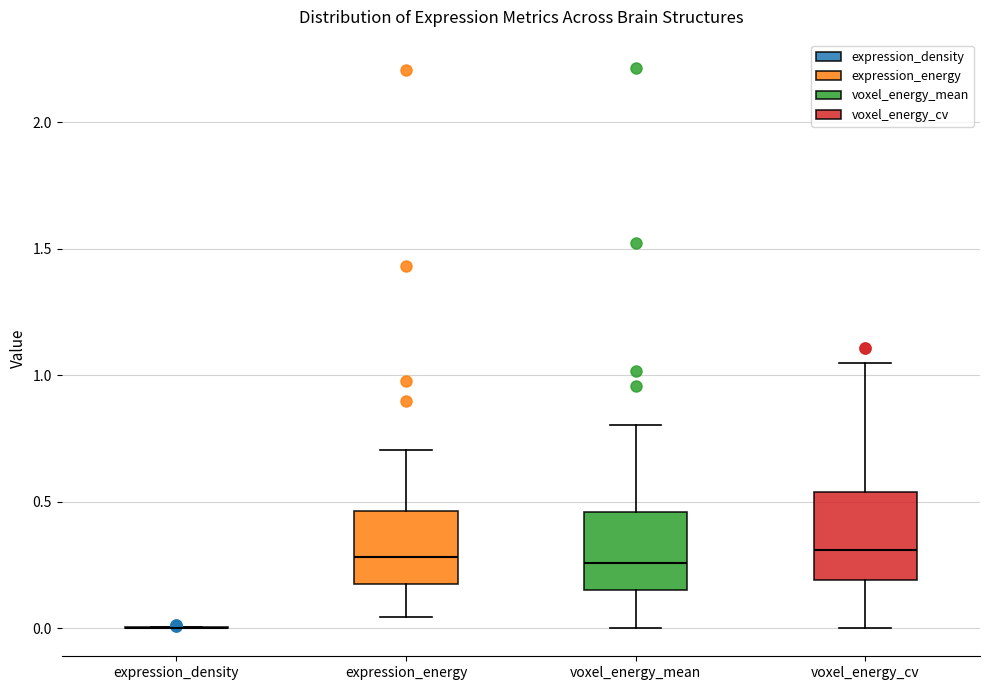

Reading left to right, read every box against the y-axis: the position of its median line, the range the box covers, and the ends of its whiskers. The values are not printed on the chart, so give them approximately, as read against the axis.

expression_density: box collapsed to a line at 0.00, whiskers 0.00 to 0.00
expression_energy: median 0.30, box 0.15 to 0.45, whiskers 0.05 to 0.70
voxel_energy_mean: median 0.25, box 0.15 to 0.45, whiskers 0.00 to 0.80
voxel_energy_cv: median 0.30, box 0.20 to 0.55, whiskers 0.00 to 1.05